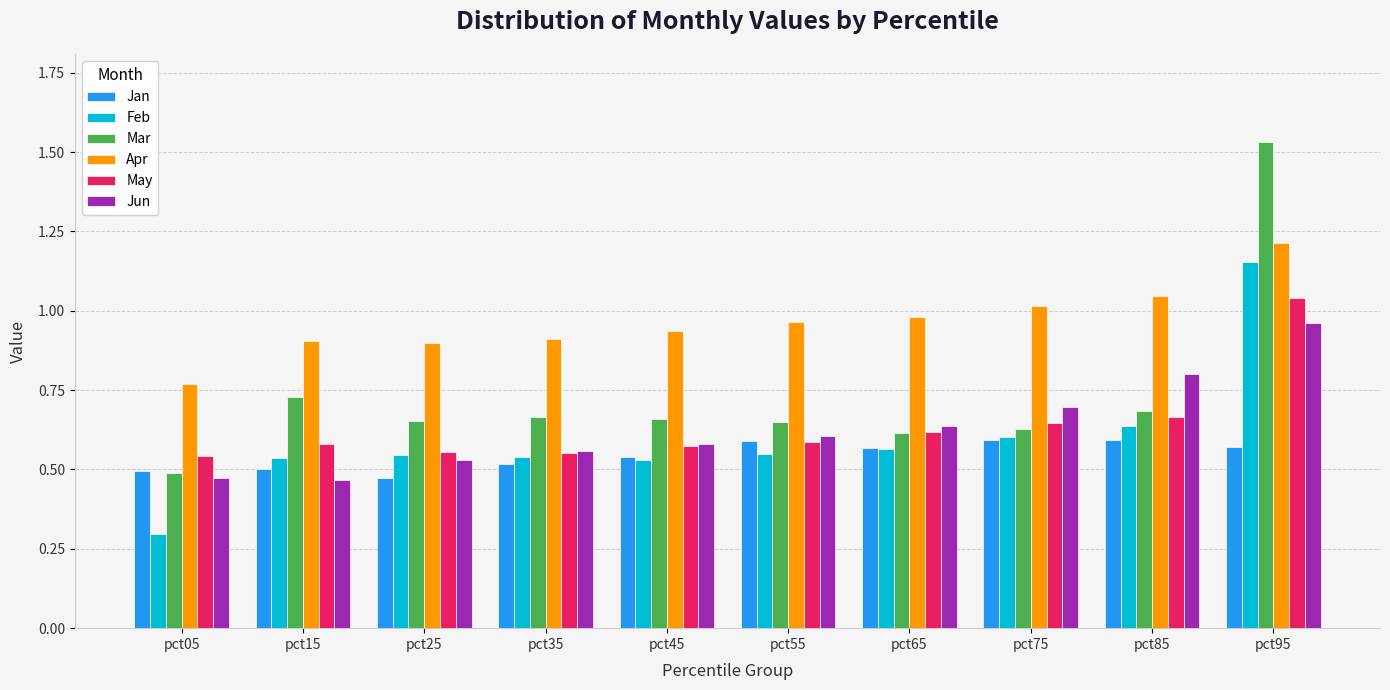

What is the difference between the maximum and second lowest values in the Apr series?

0.3